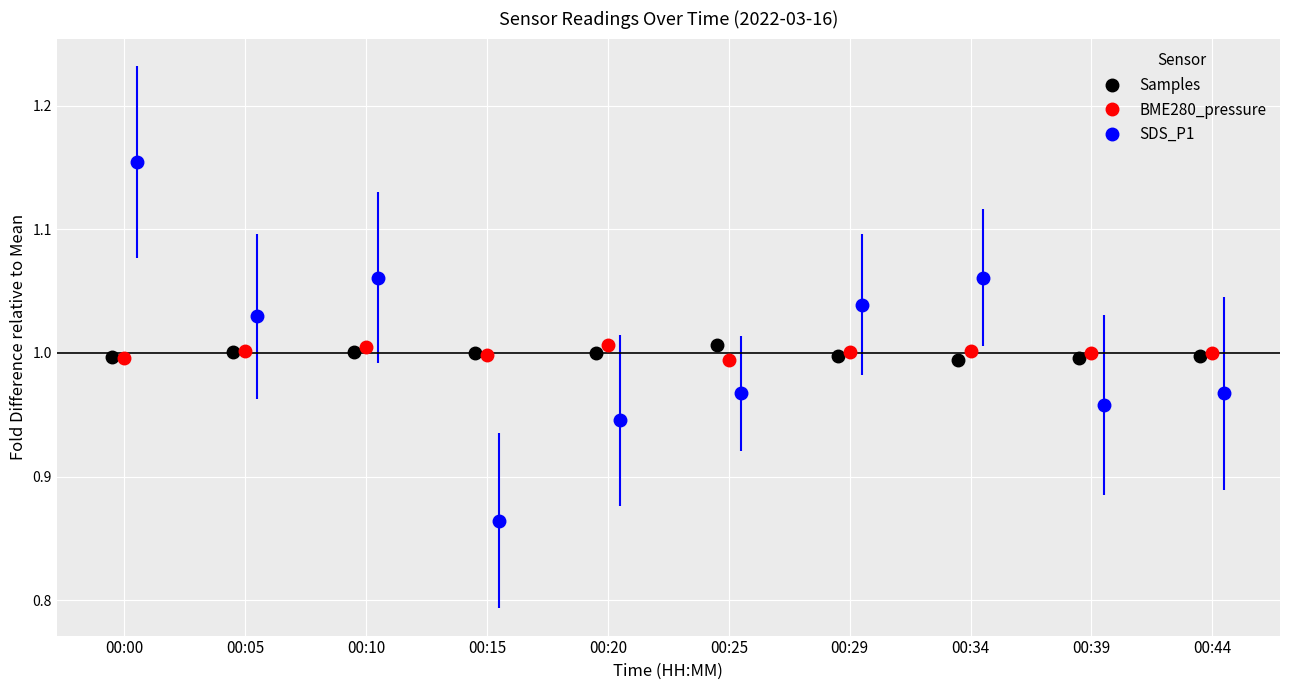

Rank the categories by Samples value from highest to lowest.

00:25, 00:05, 00:10, 00:15, 00:20, 00:29, 00:44, 00:00, 00:39, 00:34